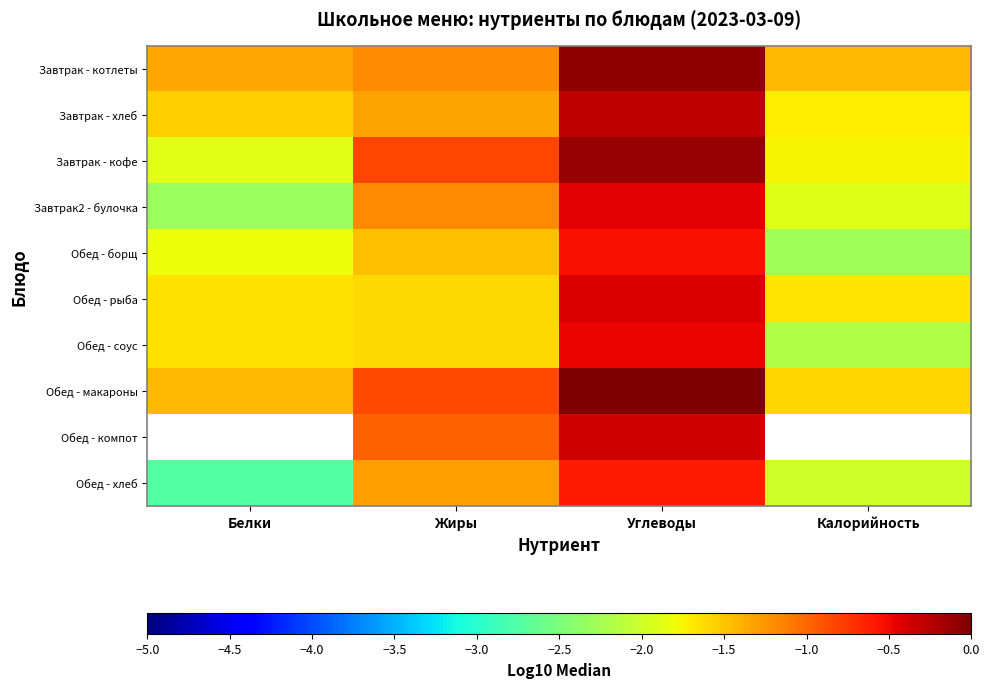

At which category is the sum across all series the highest?

Углеводы